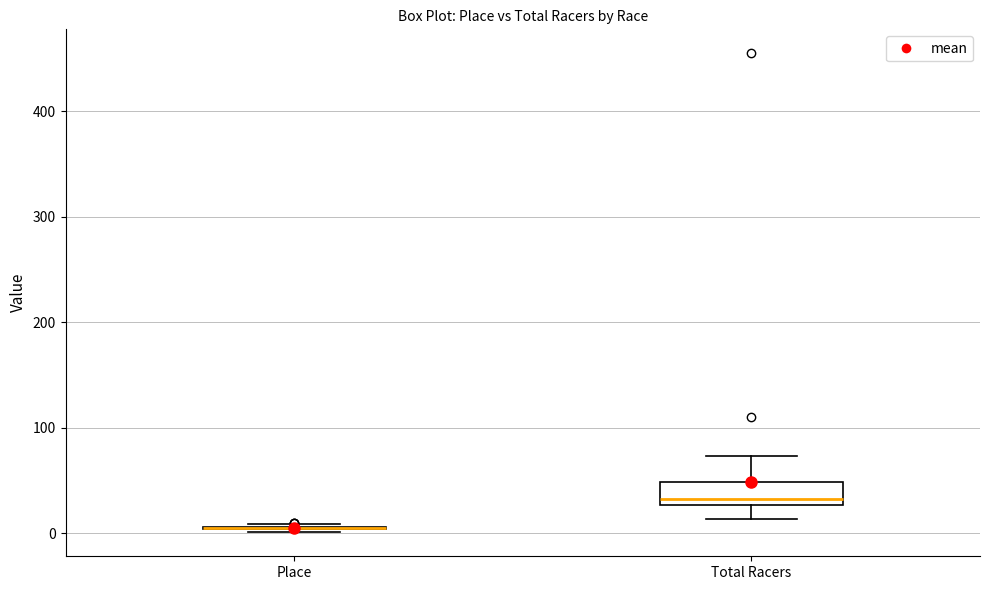

Reading left to right, read every box against the y-axis: the position of its median line, the range the box covers, and the ends of its whiskers. The values are not printed on the chart, so give them approximately, as read against the axis.

Place: box collapsed to a line at 10, whiskers 0 to 10
Total Racers: median 30 (just above the box's lower edge), box 30 to 50, whiskers 10 to 70